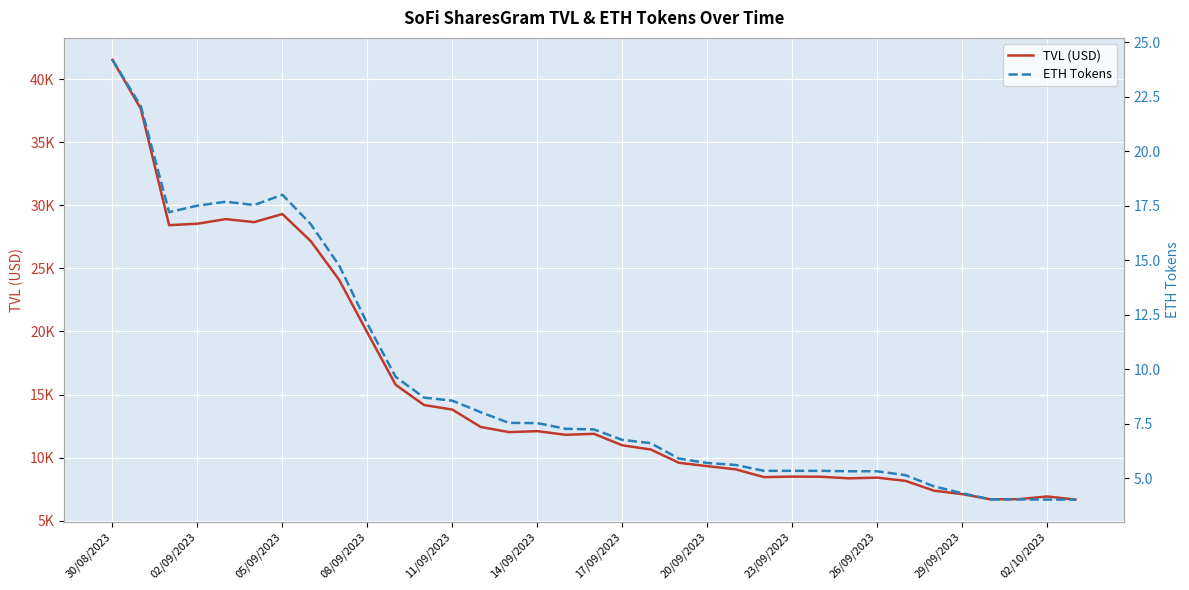

How many values in the TVL (USD) series are below 11816?

17